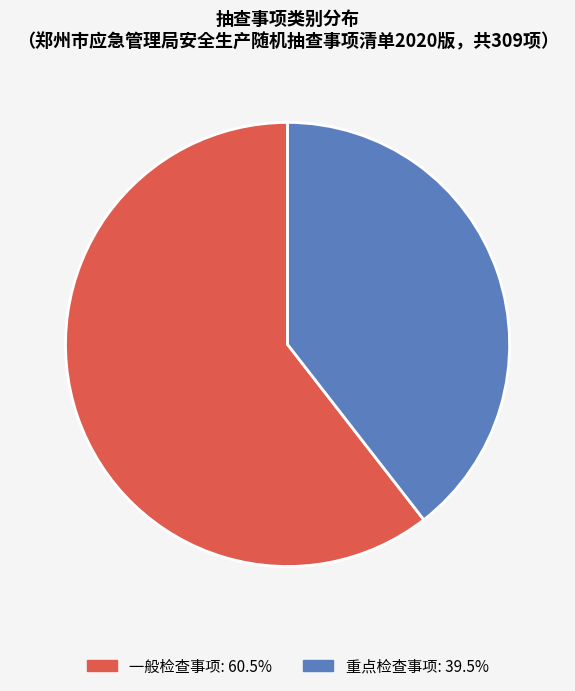

Combined, do 重点检查事项 and 一般检查事项 account for over 50%?

Yes